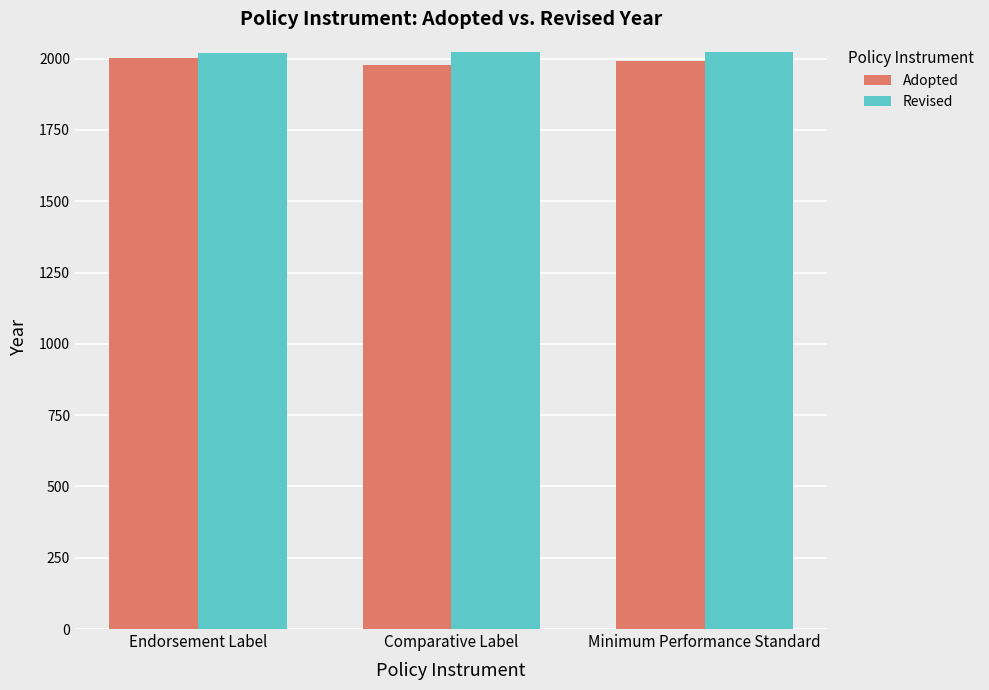

What is the difference between the Revised values at Endorsement Label and Comparative Label?

2